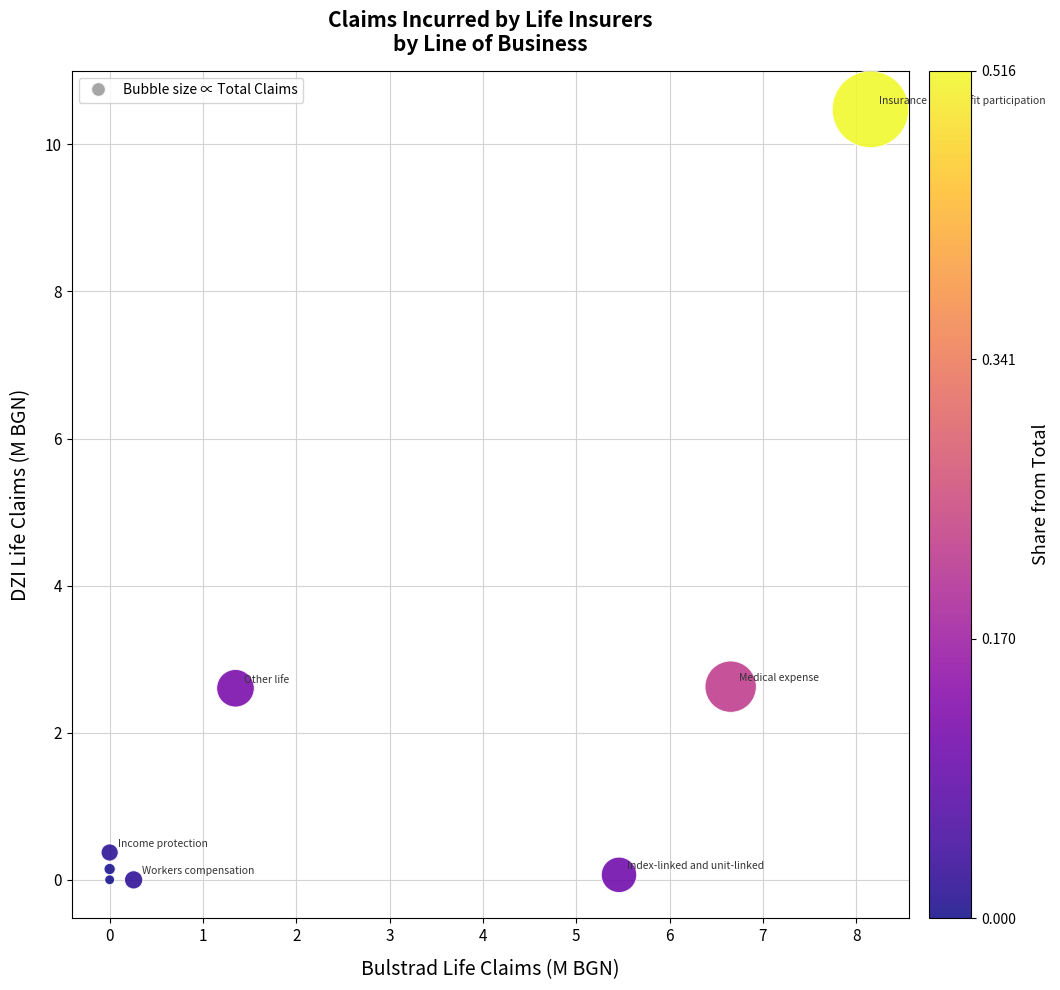

What is the range of X values (max minus min)?

8.2